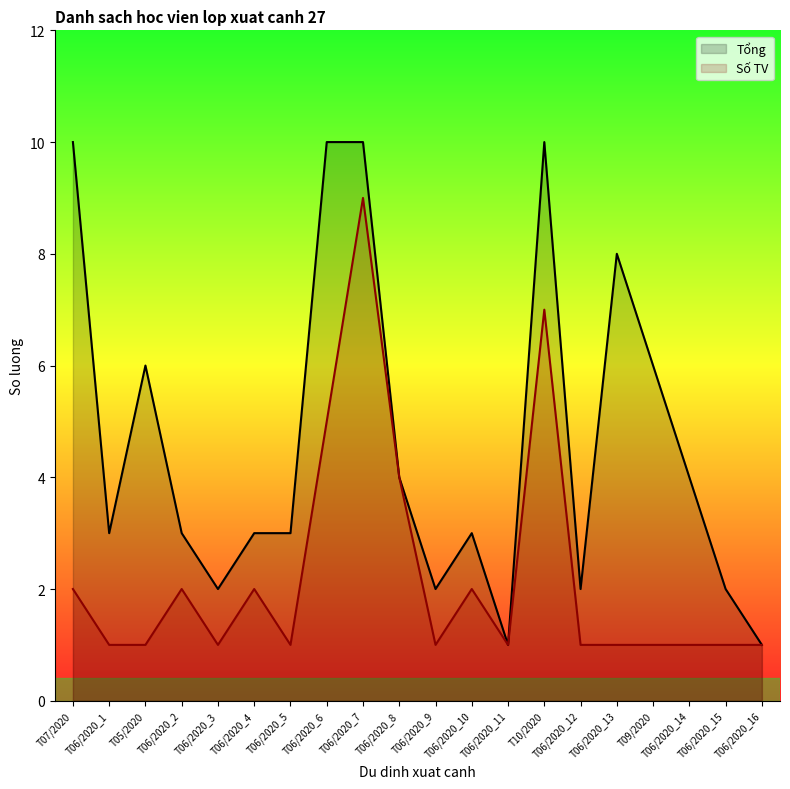

Rank the series by their maximum value, from lowest to highest.

Số TV, Tổng